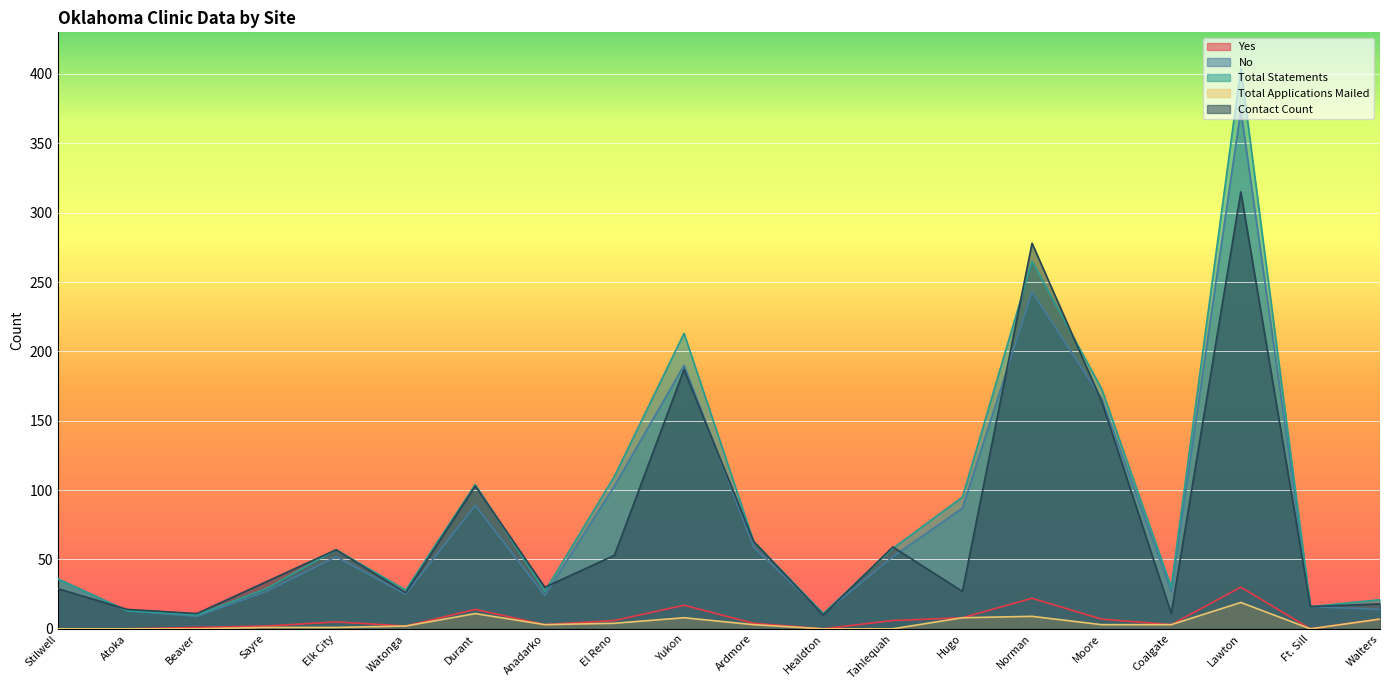

At which label does Contact Count first exceed 34?

Elk City